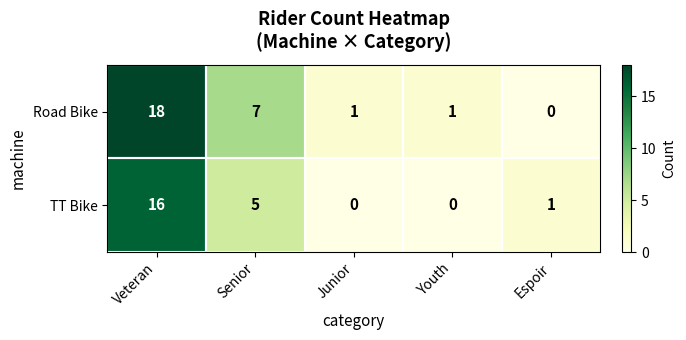

Is it true that Road Bike equals 18 at Veteran?

True